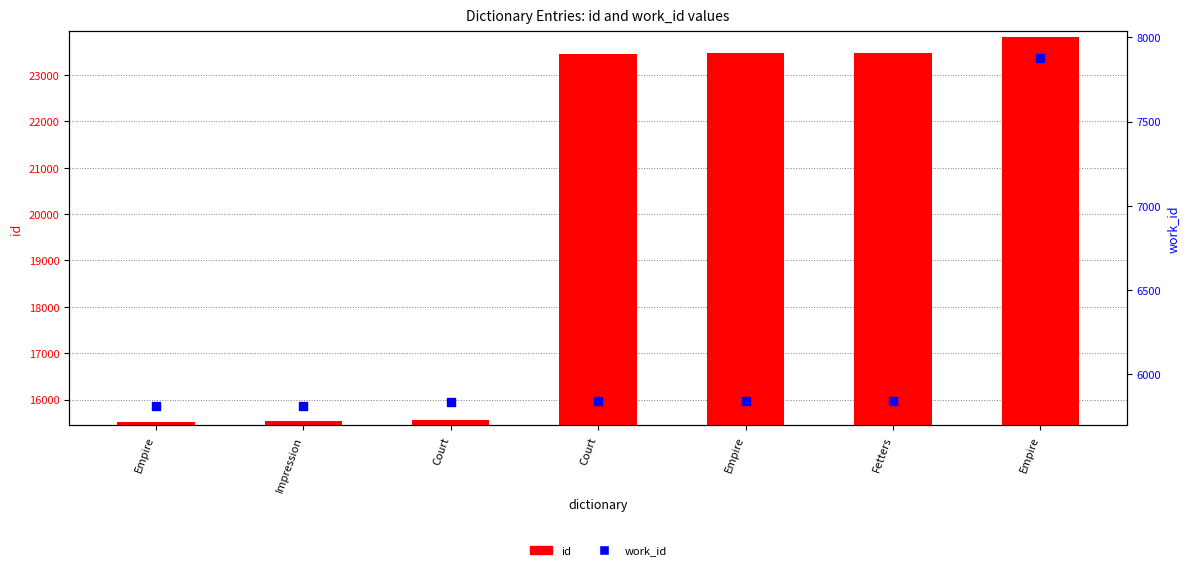

Is the value of id at Court greater than the value of work_id at Impression?

Yes